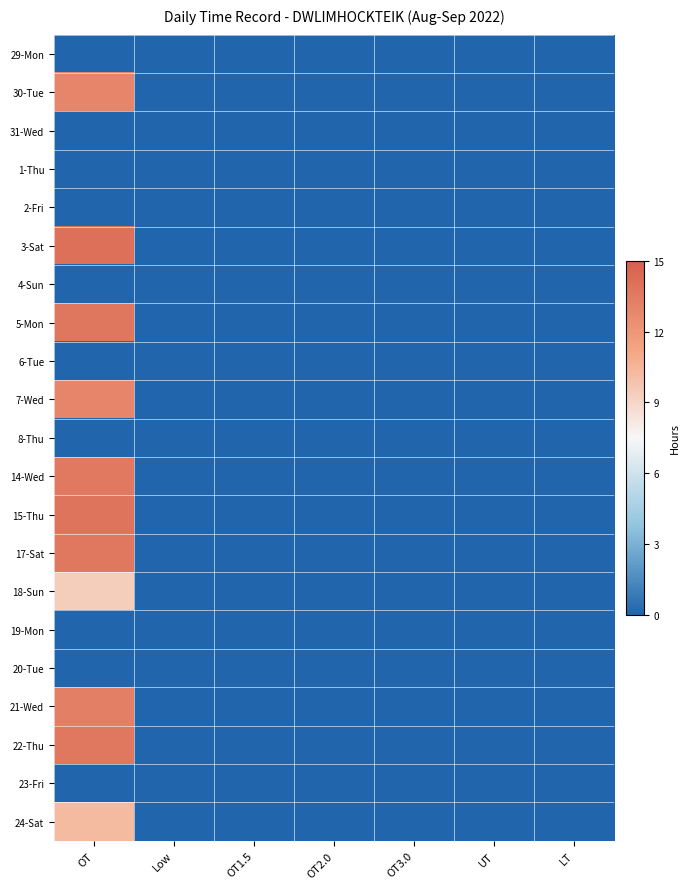

Between Low and OT1.5, which is larger?

Low